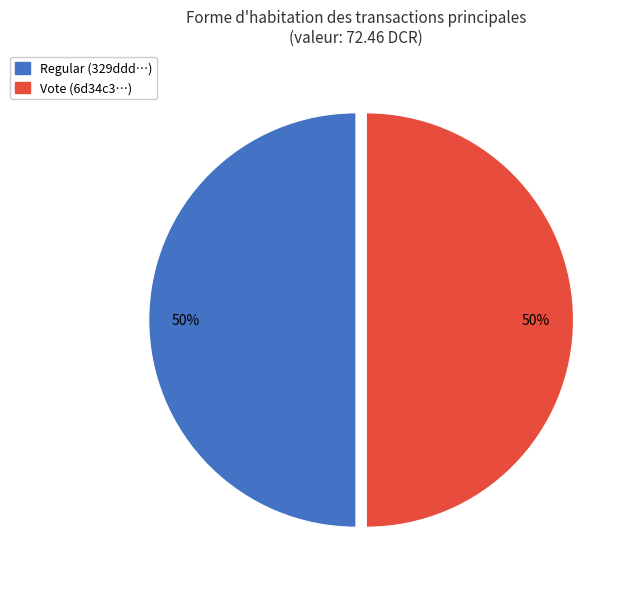

To the nearest percent, what is the combined percentage of Regular and Vote?

100%